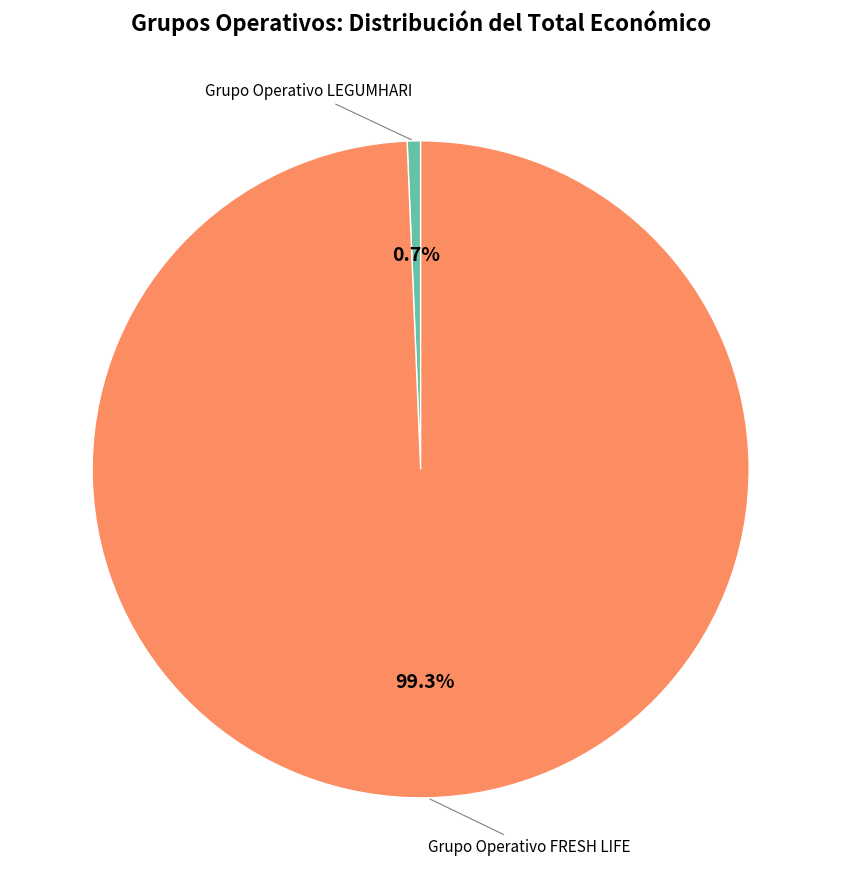

Is there a majority slice in this chart?

Yes